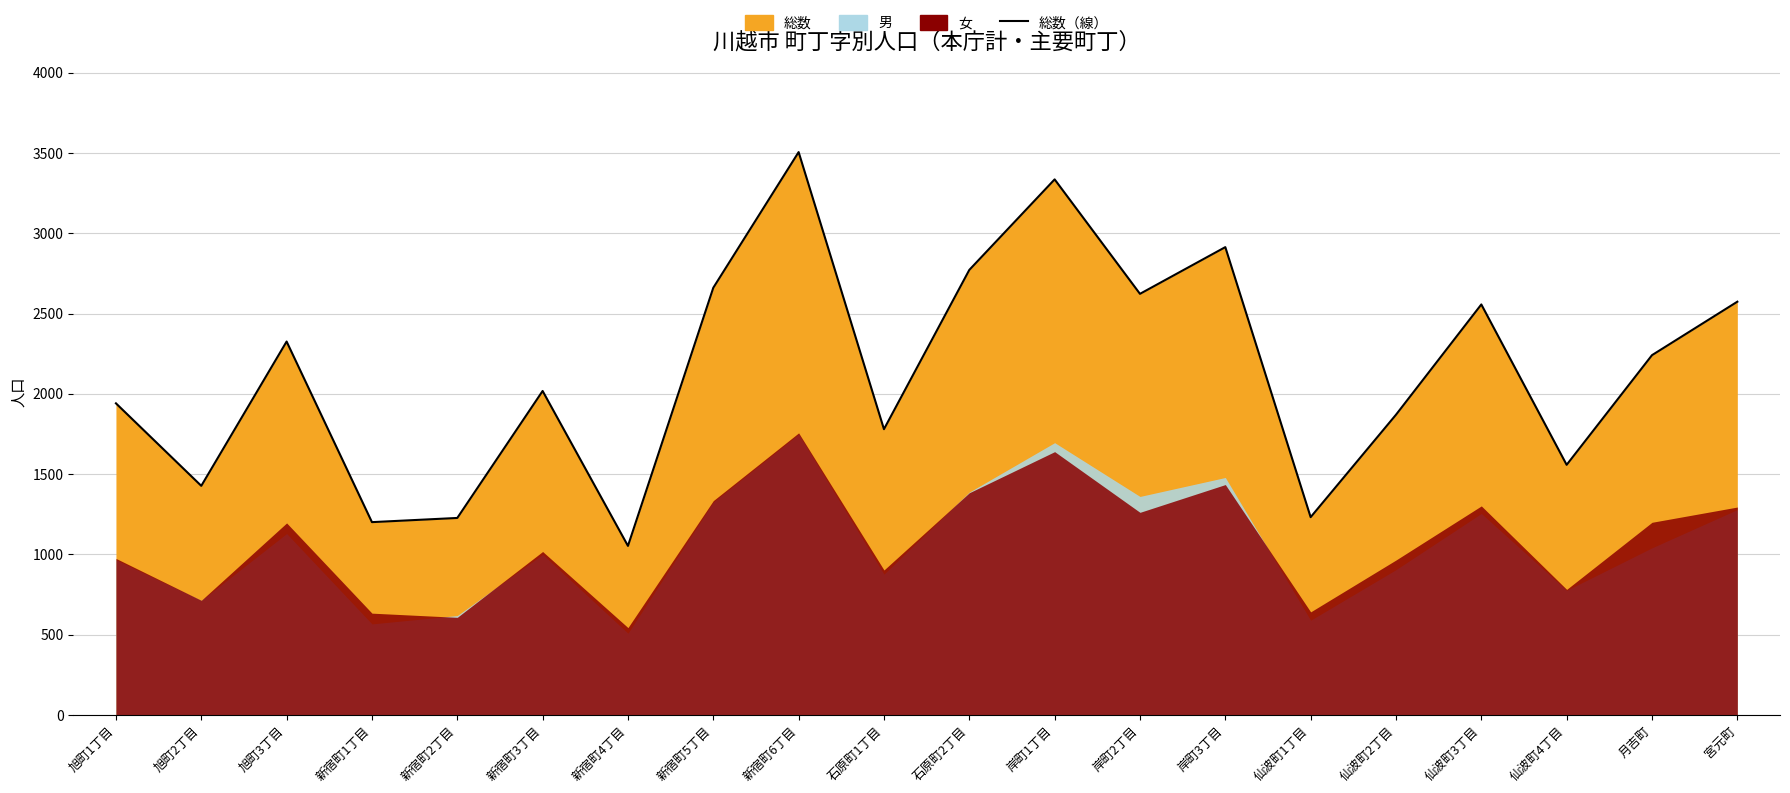

Between 仙波町3丁目 and 旭町1丁目, which is larger?

仙波町3丁目